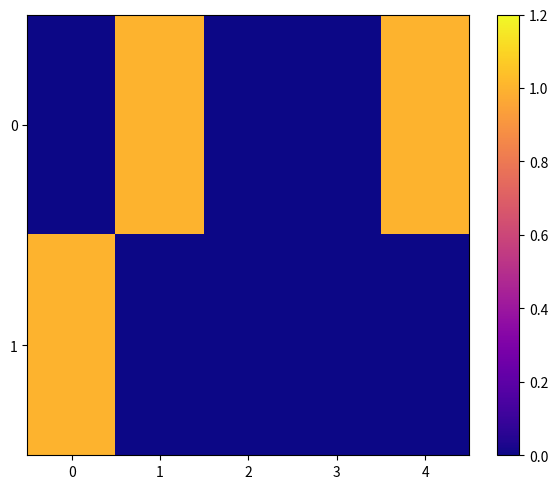

At how many categories does at least one series exceed 0?

3